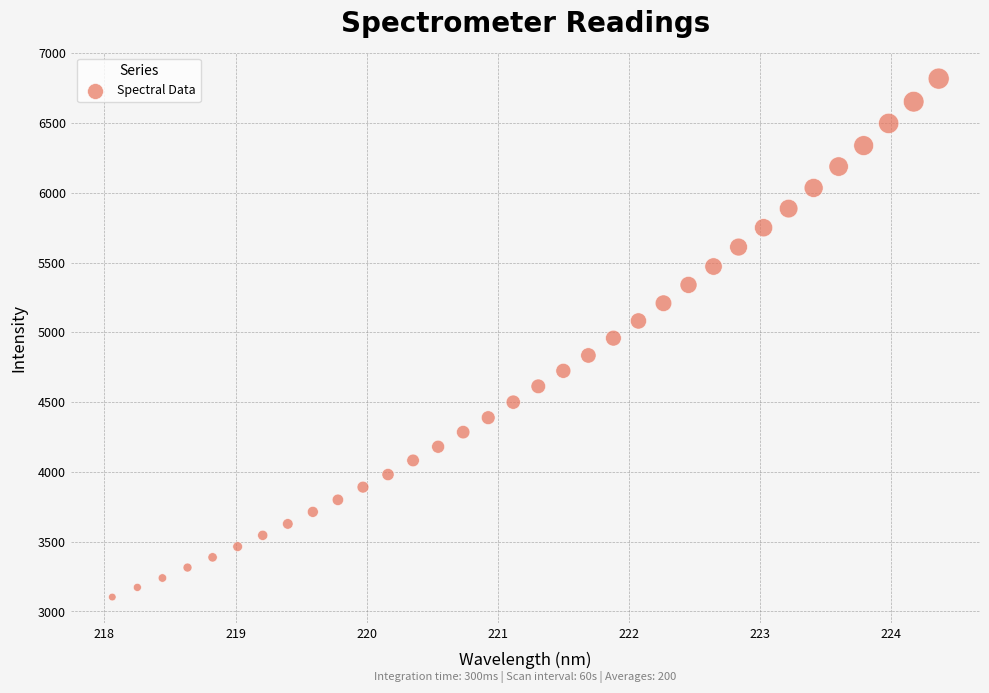

What is the range of X values (max minus min)?

6.3